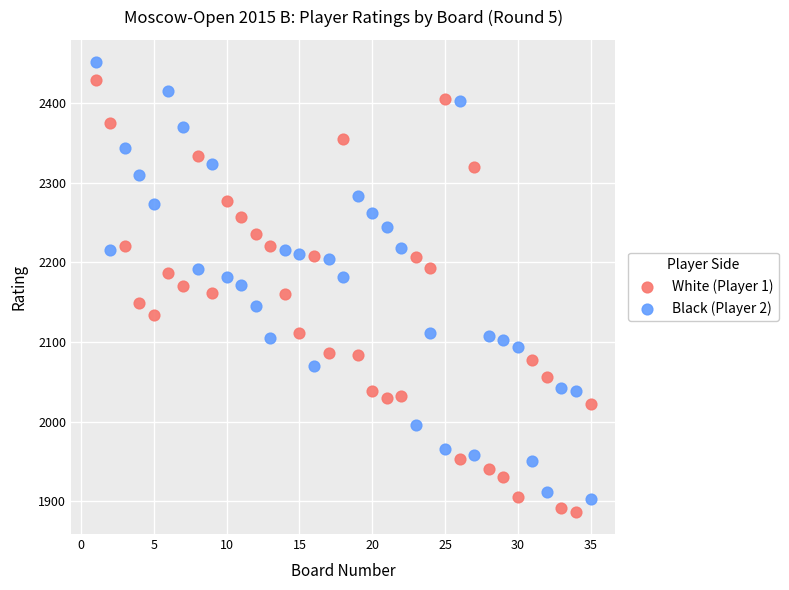

Which series reaches the minimum Y coordinate?

White (Player 1)